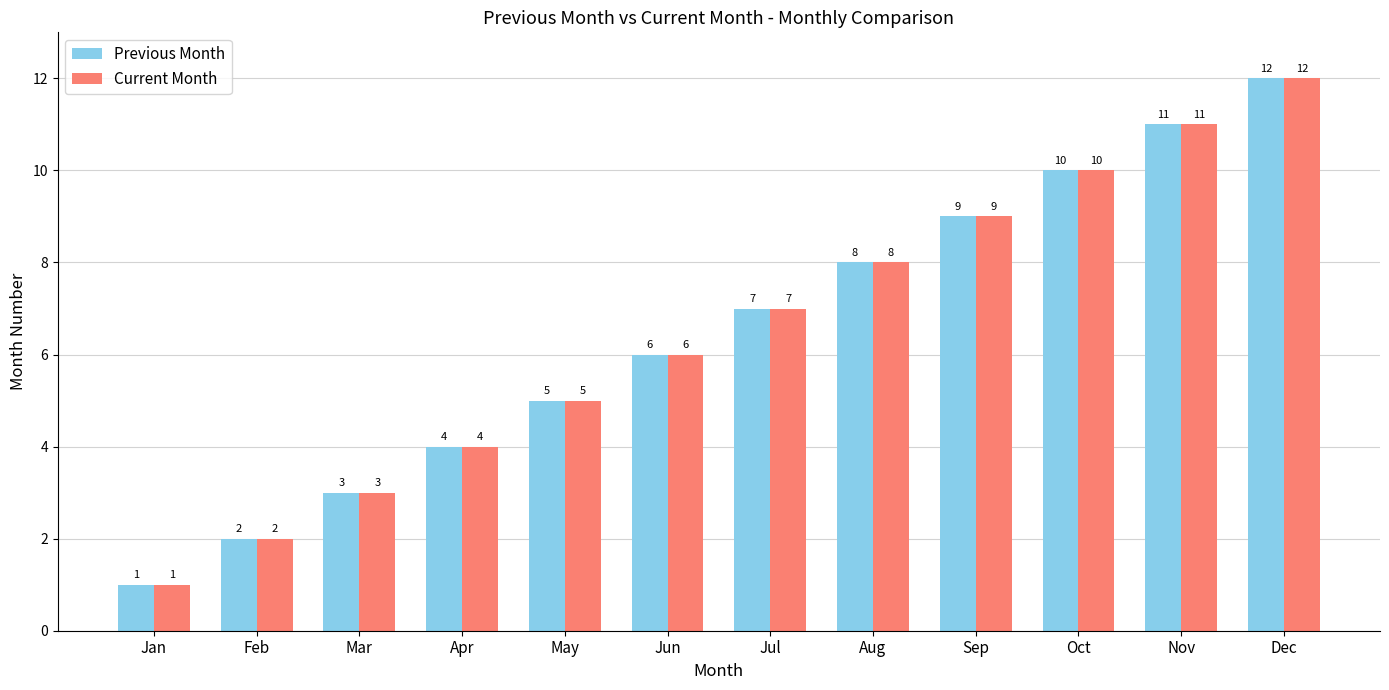

What is the total value across all series at Jan?

2